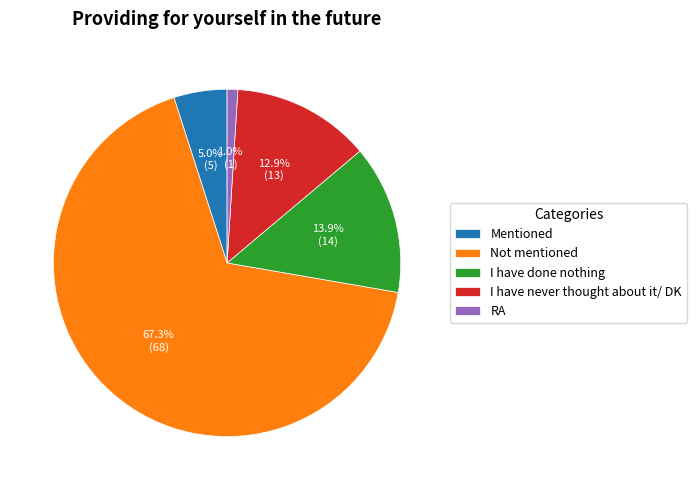

Is it true that Not mentioned is 67% of the pie?

True